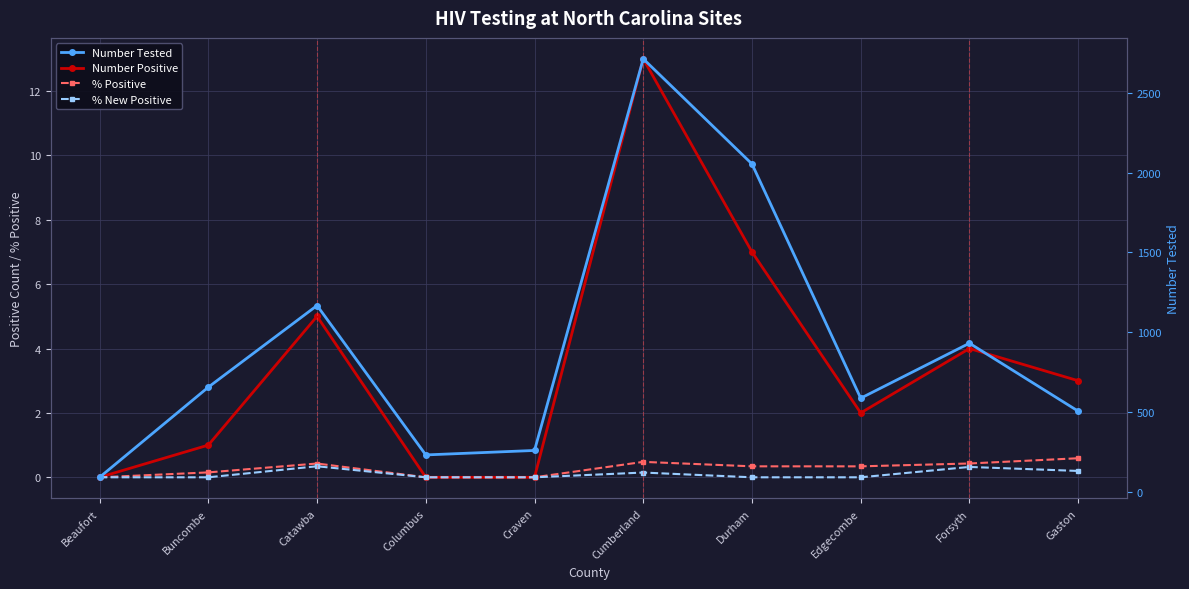

How many lines are shown in the chart?

4